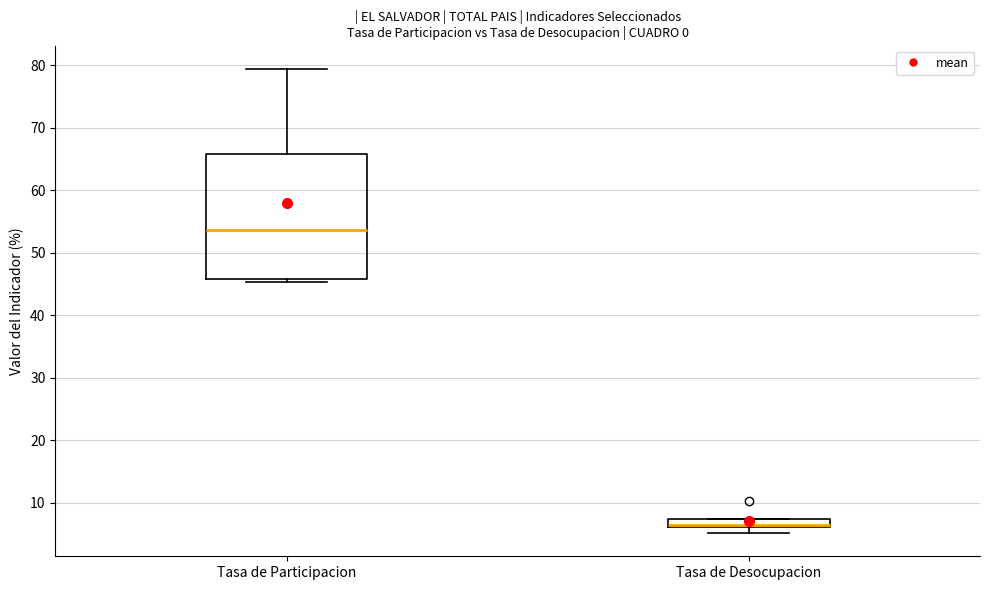

Where is the lower edge of the box for Tasa de Desocupacion on the y-axis? The values are not printed on the chart, so give them approximately, as read against the axis.

6